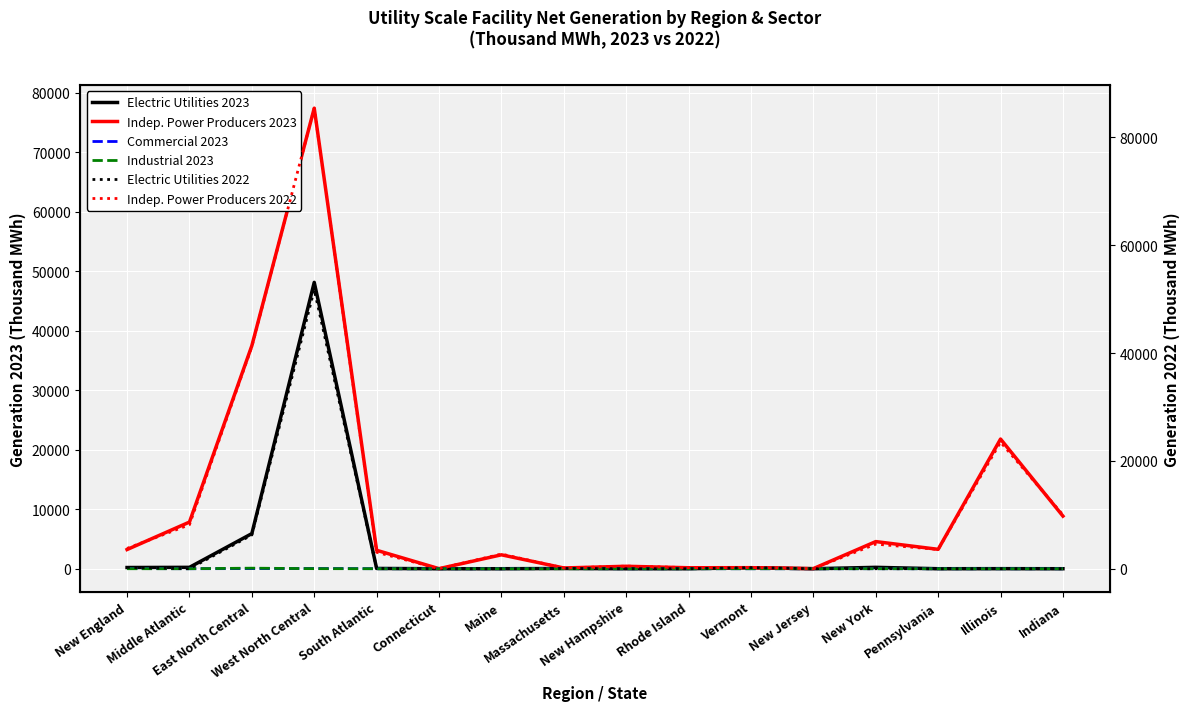

True or false: Indep. Power Producers 2022 and Industrial 2023 intersect in this chart.

False